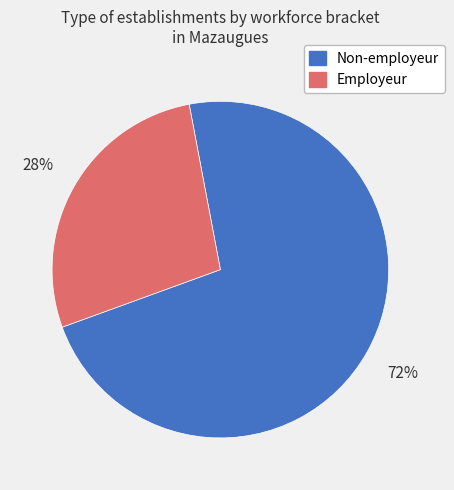

How many slices are in this pie chart?

2